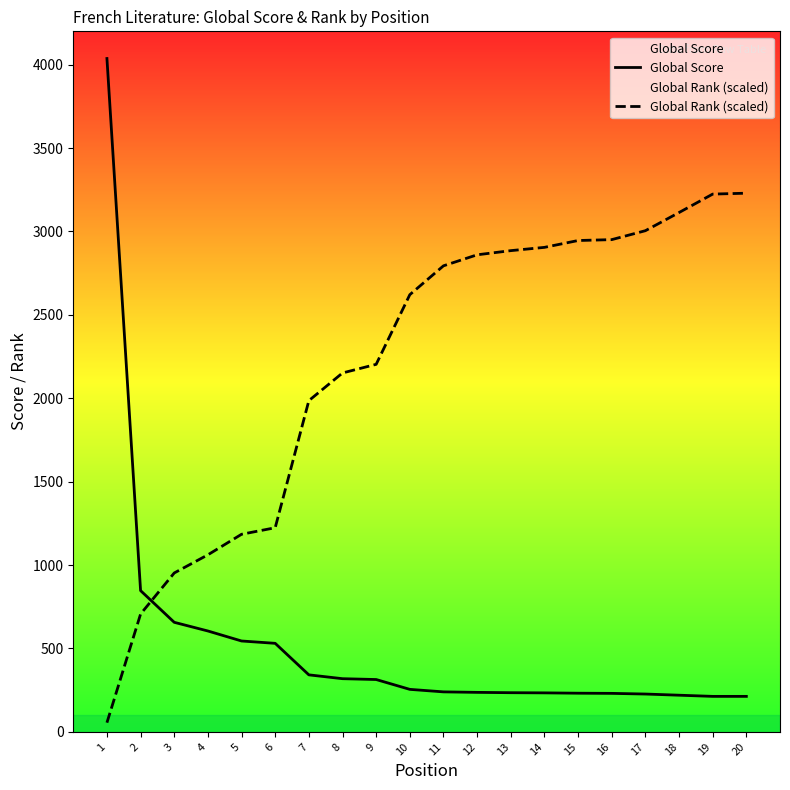

How many lines are shown in the chart?

2